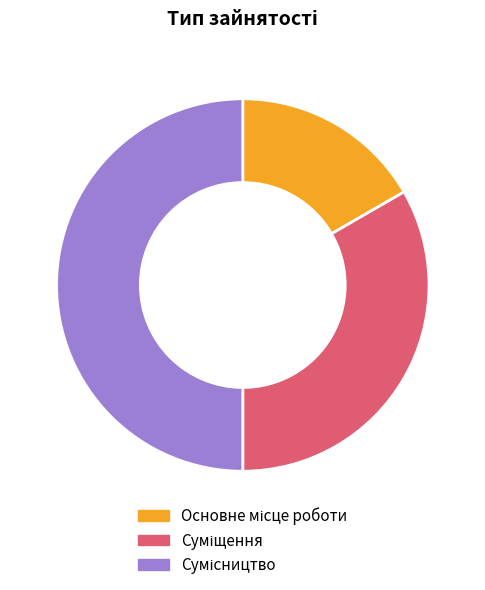

How many slices are in this pie chart?

3